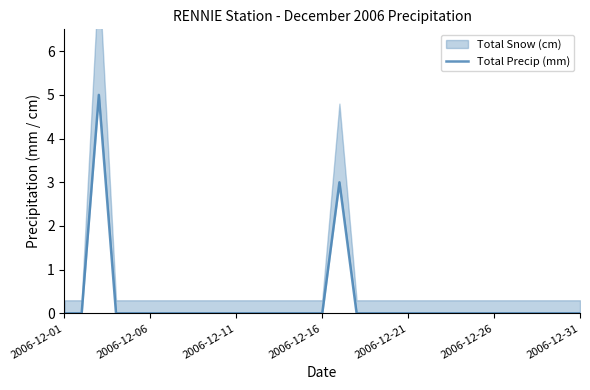

How many values are between 0 and 1?

29